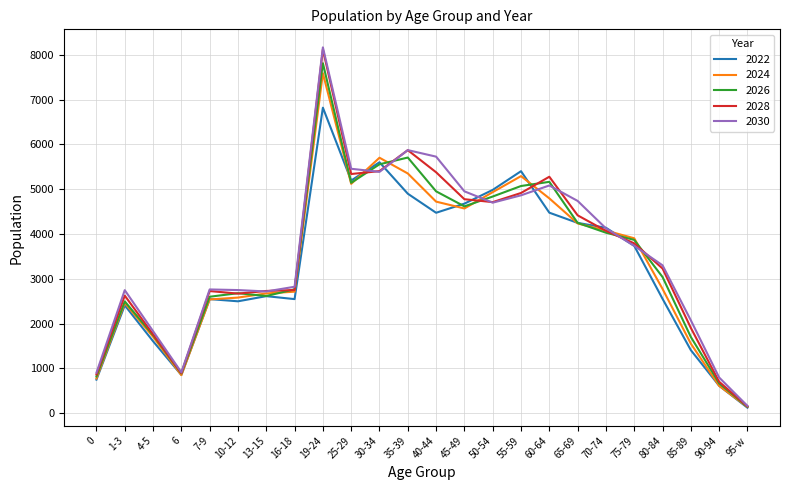

Where is the first local minimum for 2022?

6